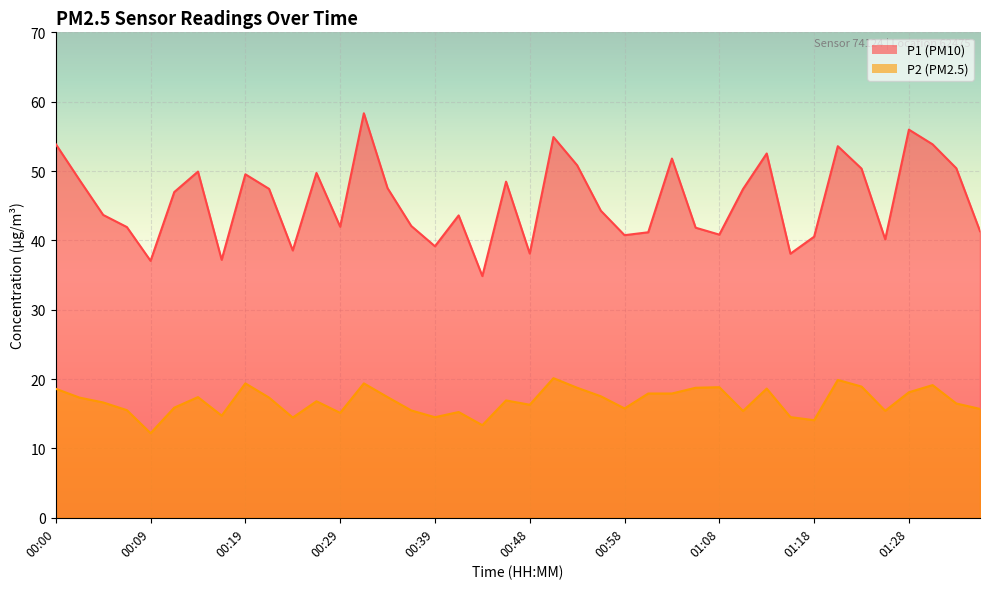

How many data points in P1 are less than 46?

20